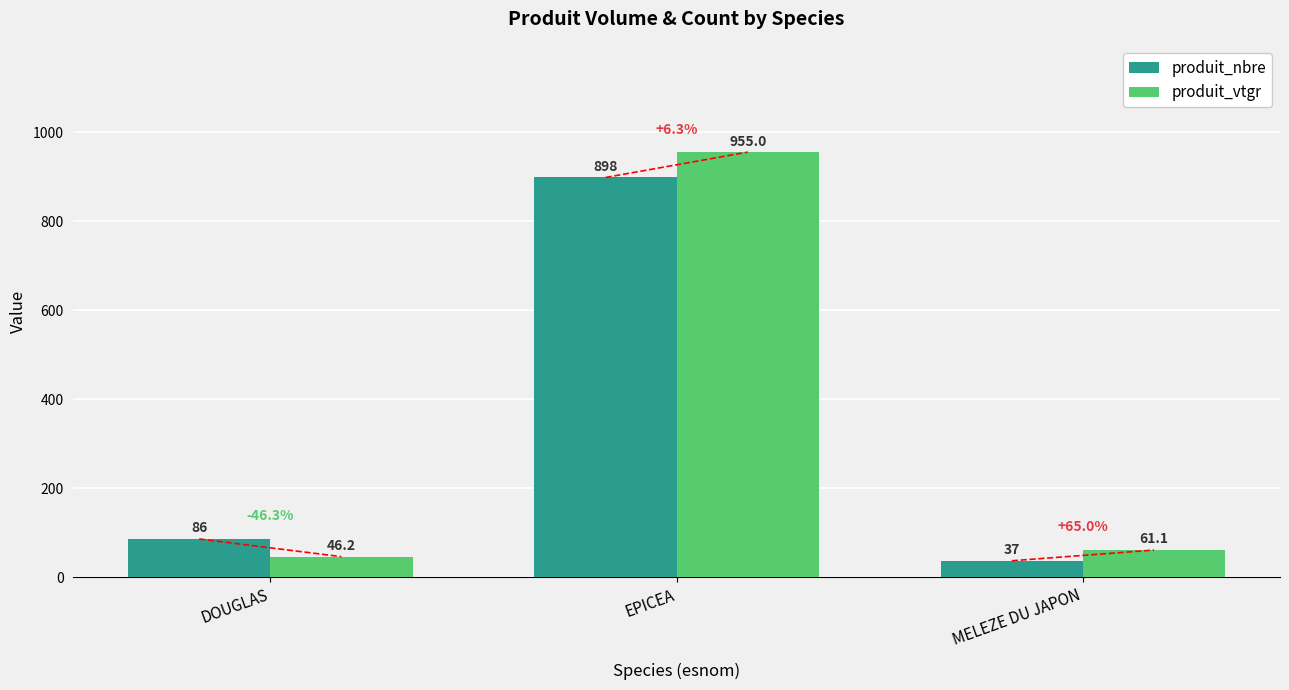

What is the value of the produit_nbre bar at the 2nd from the left?

898.0